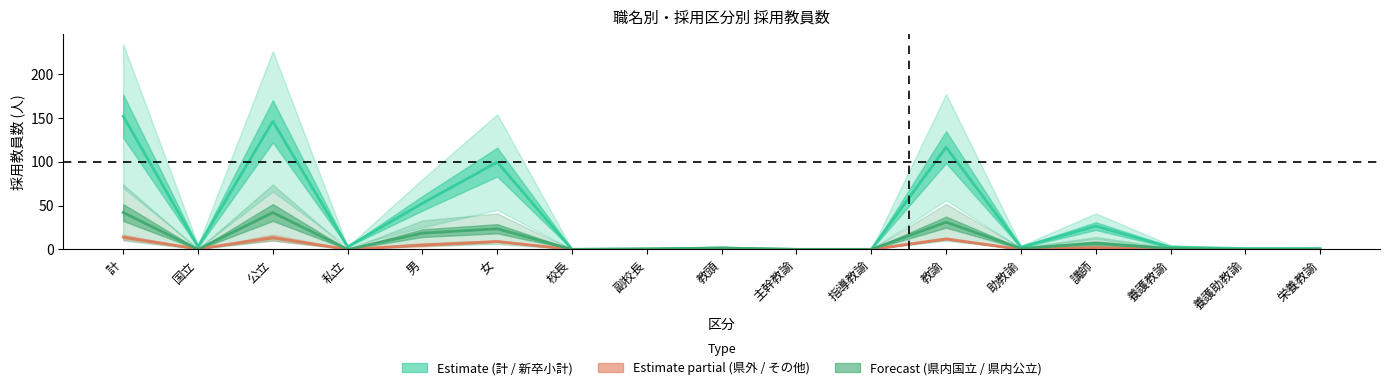

Between 公立 and 校長, which is larger?

公立